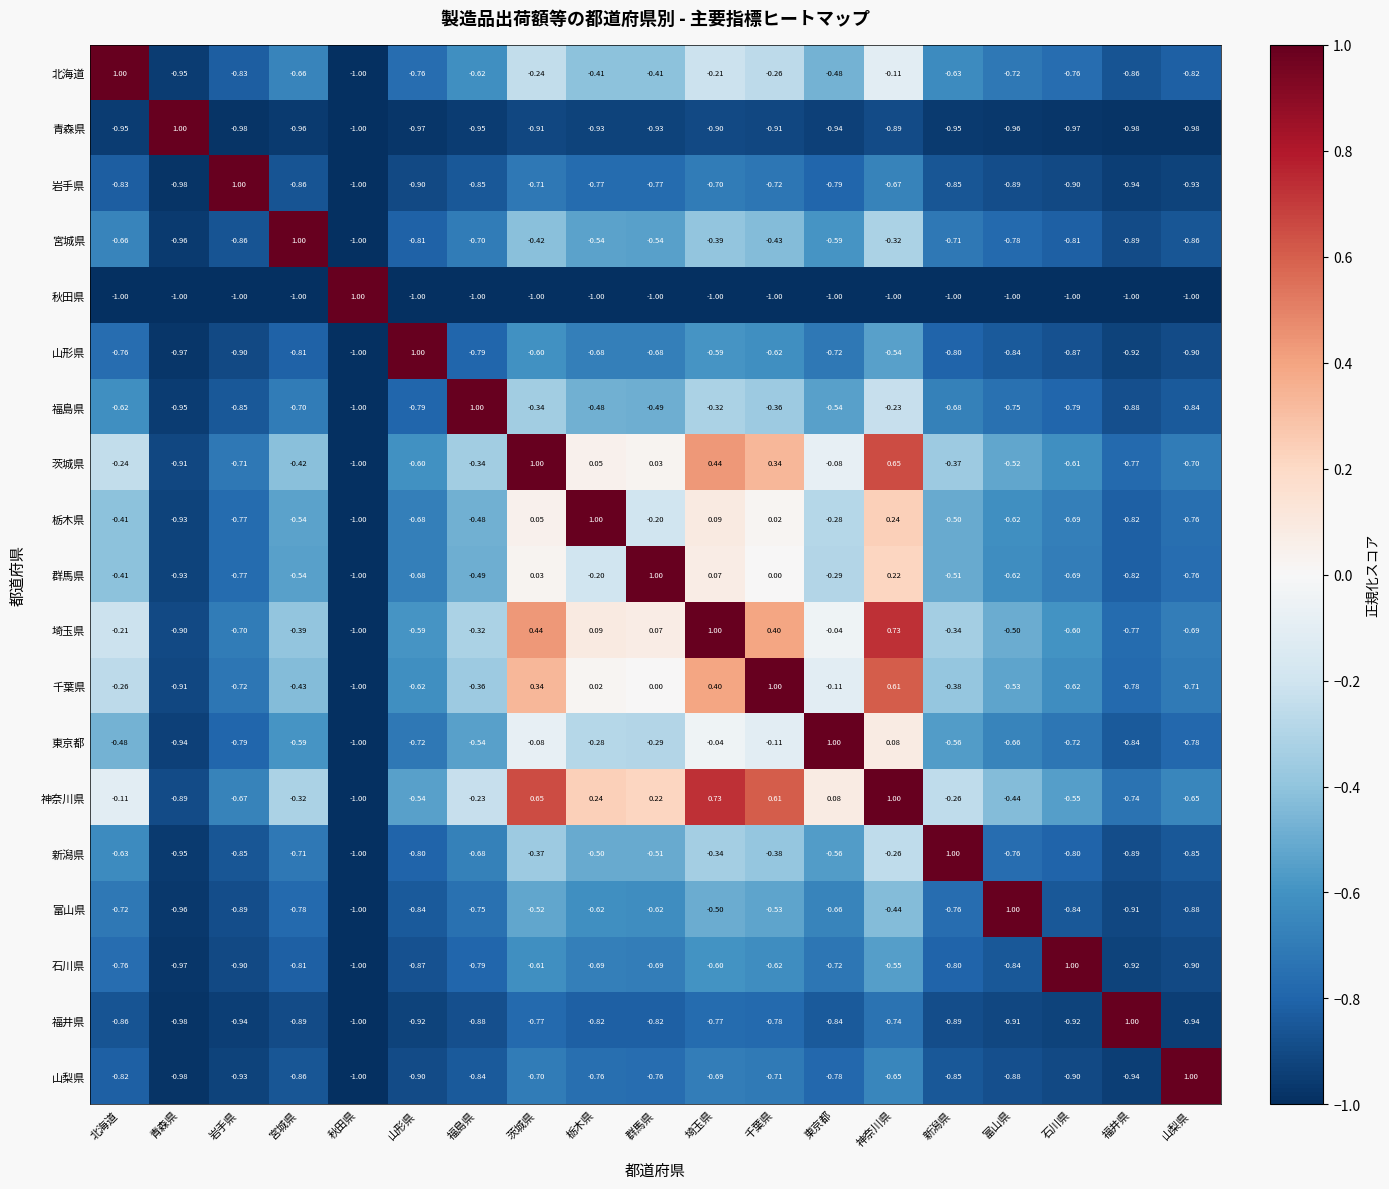

List the labels in order of 群馬県 value, smallest first.

秋田県, 青森県, 福井県, 岩手県, 山梨県, 石川県, 山形県, 富山県, 宮城県, 新潟県, 福島県, 北海道, 東京都, 栃木県, 千葉県, 茨城県, 埼玉県, 神奈川県, 群馬県